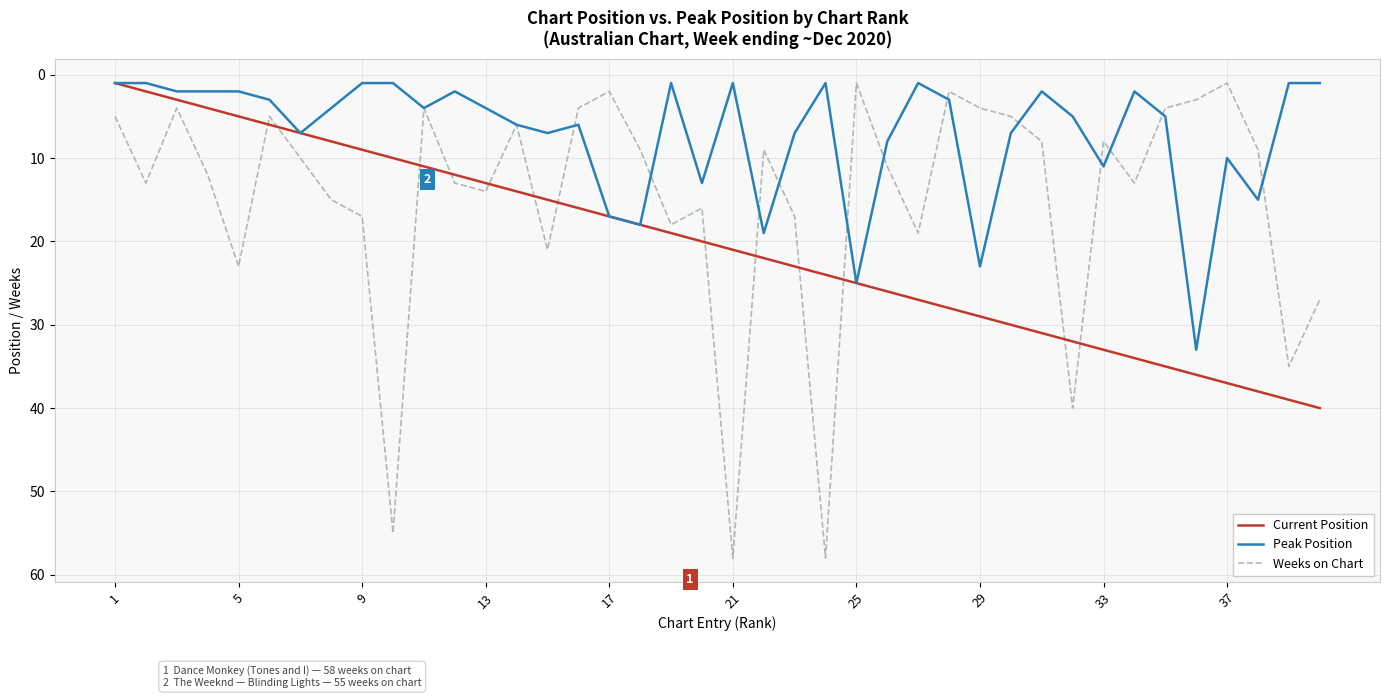

Which series has the widest spread of values?

Weeks on Chart